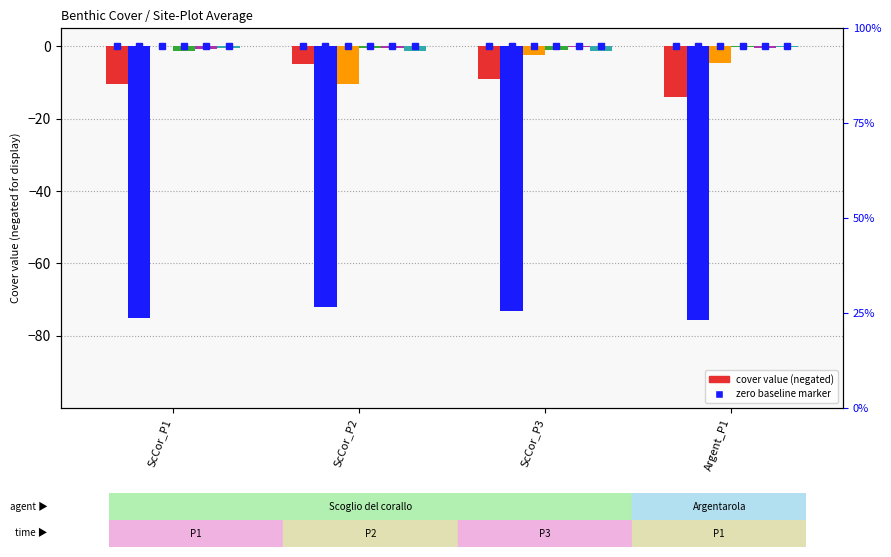

What is the sum of all Attinie values?

-2.0